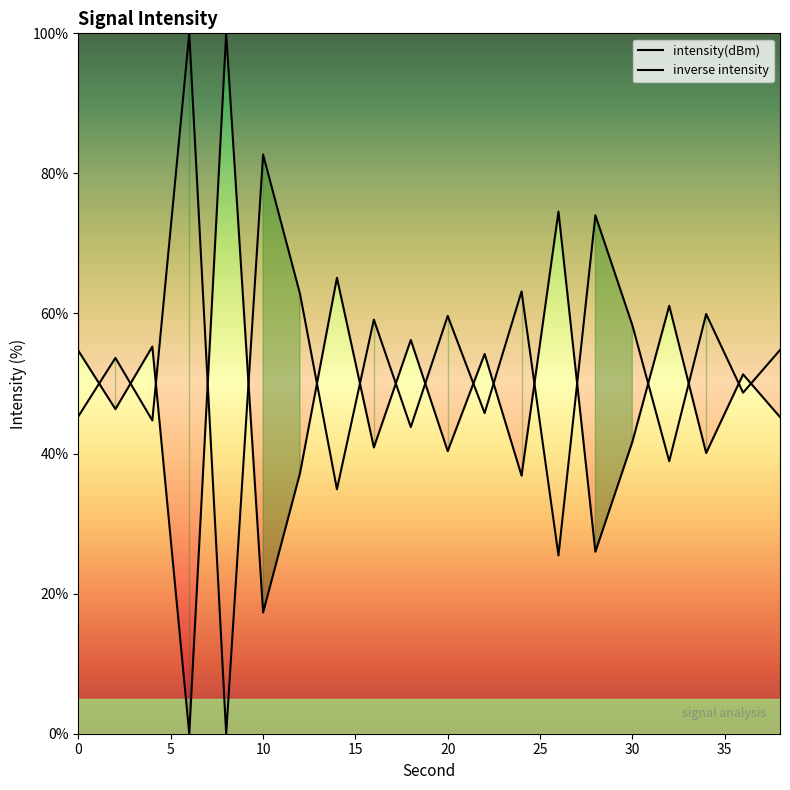

What is the maximum value shown in the chart?

100.0